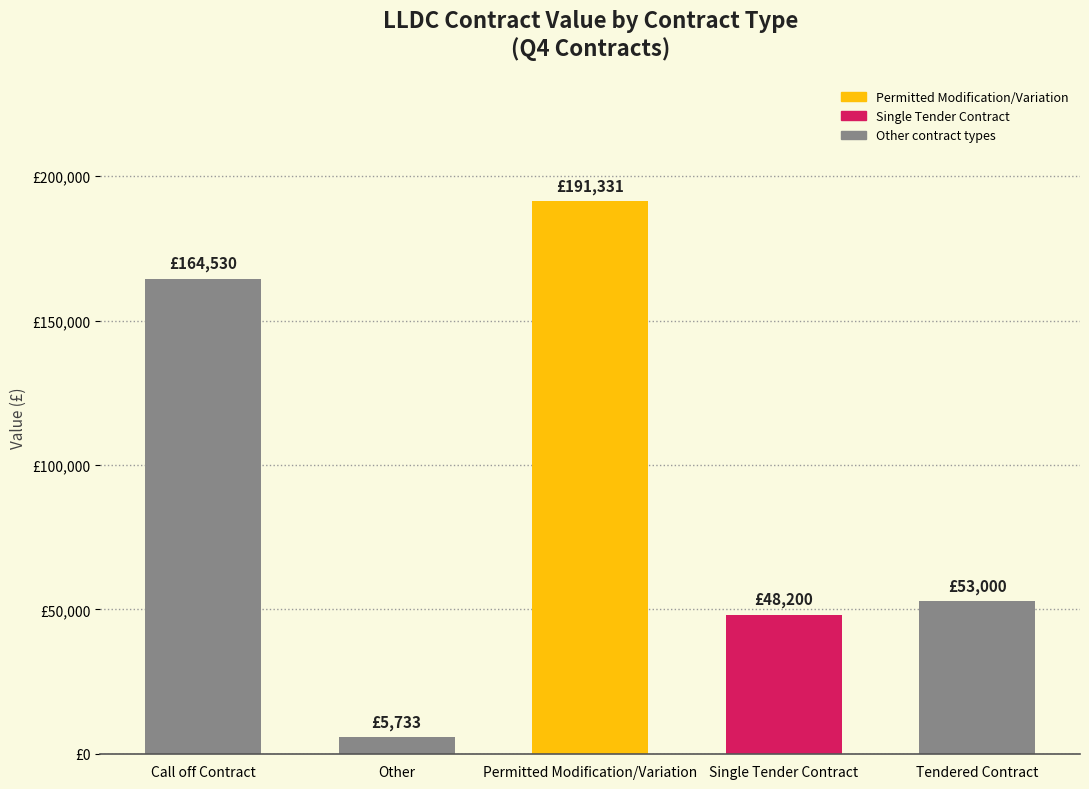

What is the value of the 4th bar from the left?

48200.0